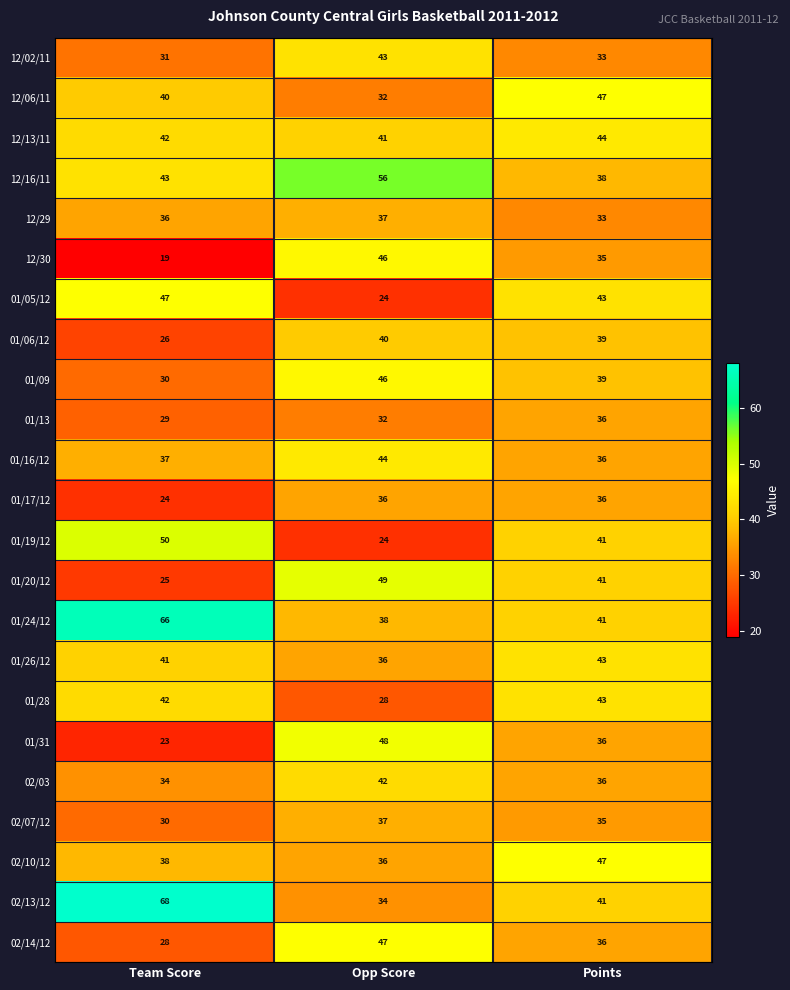

How many 12/30 values are between 19 and 46?

3